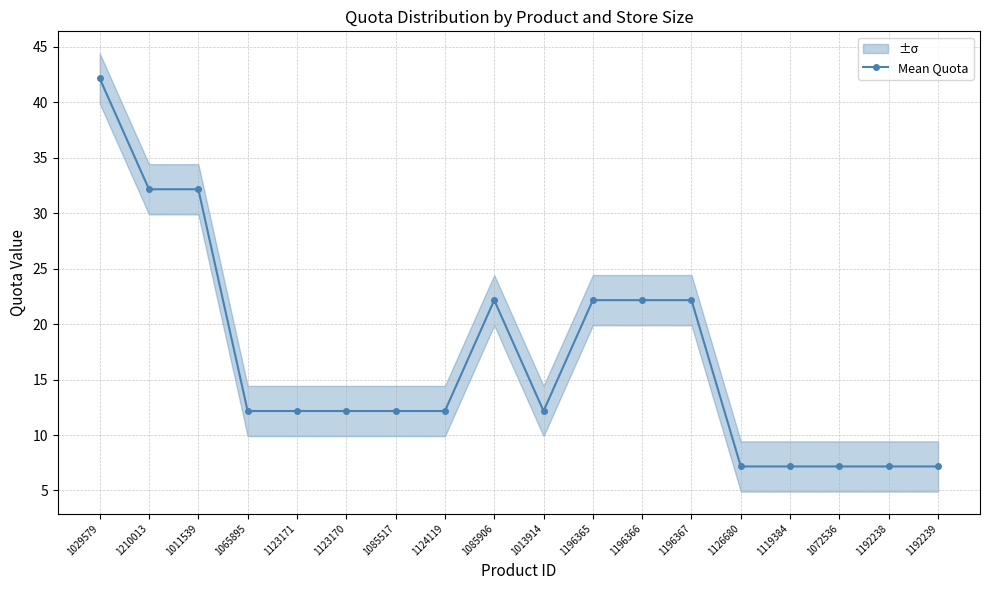

Which has a higher value, 1123171 or 1196365?

1196365